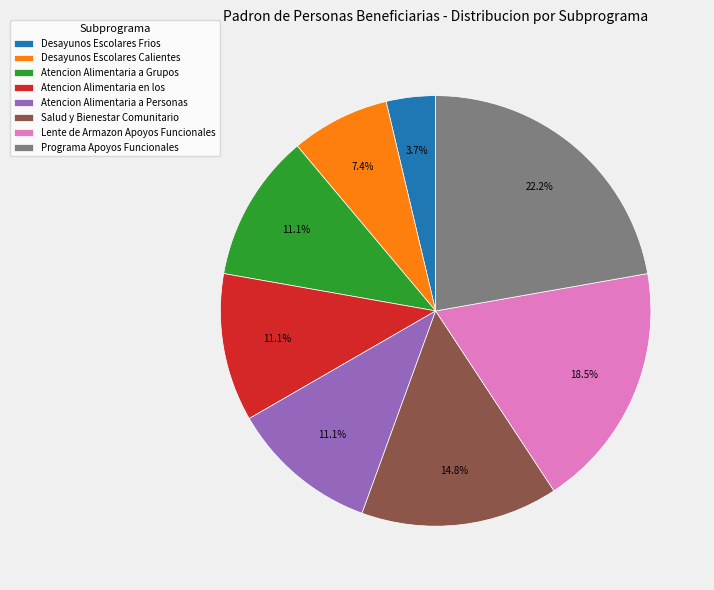

To the nearest percent, what is the combined percentage of Atencion Alimentaria en los and Lente de Armazon Apoyos Funcionales?

30%